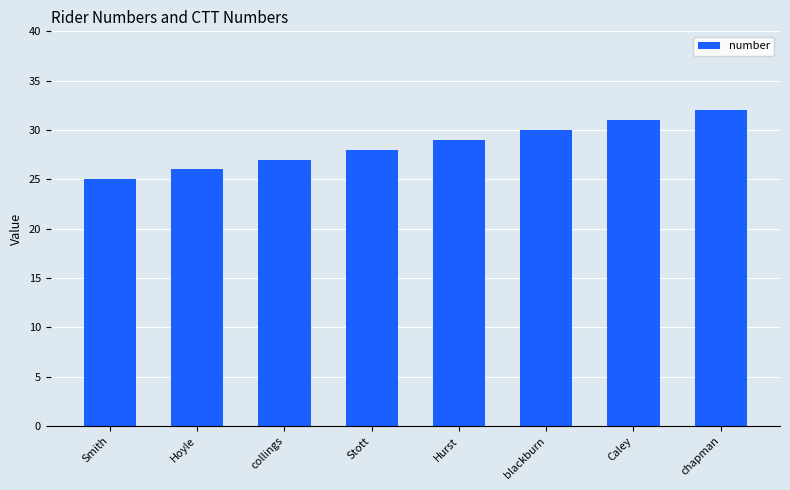

What is the maximum value shown in the chart?

32